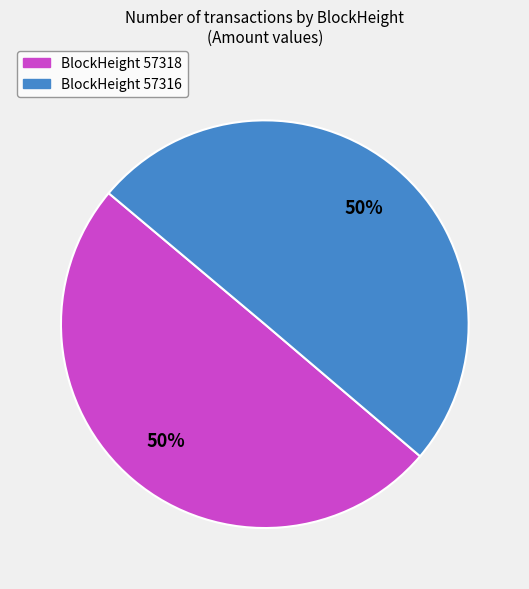

To the nearest percent, what is the average slice percentage?

50%